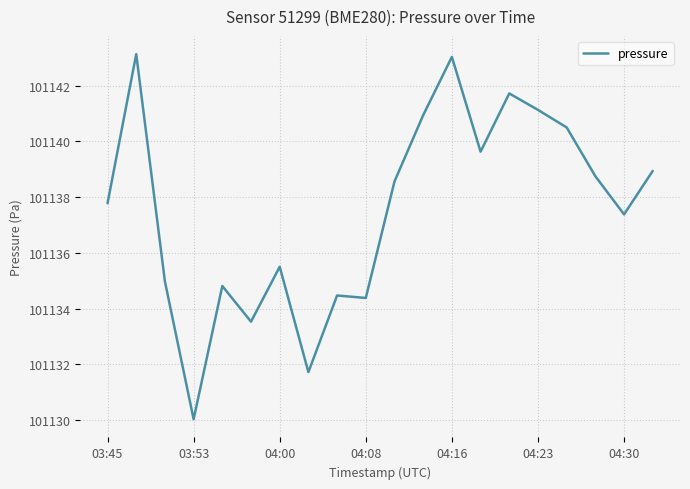

What is the greatest value displayed?

101143.1